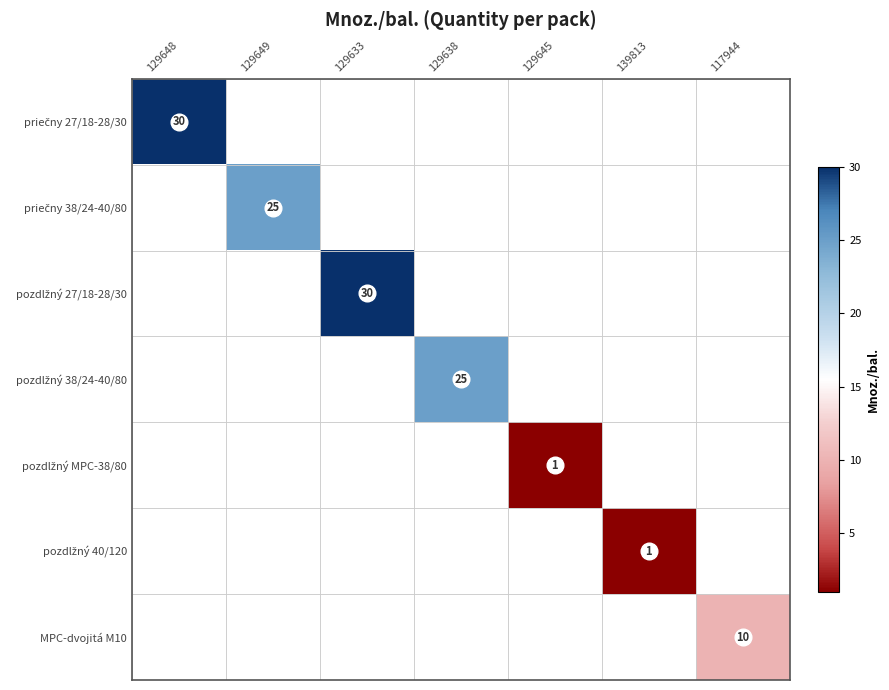

Read the priečny 27/18-28/30 value at 129648.

30.0